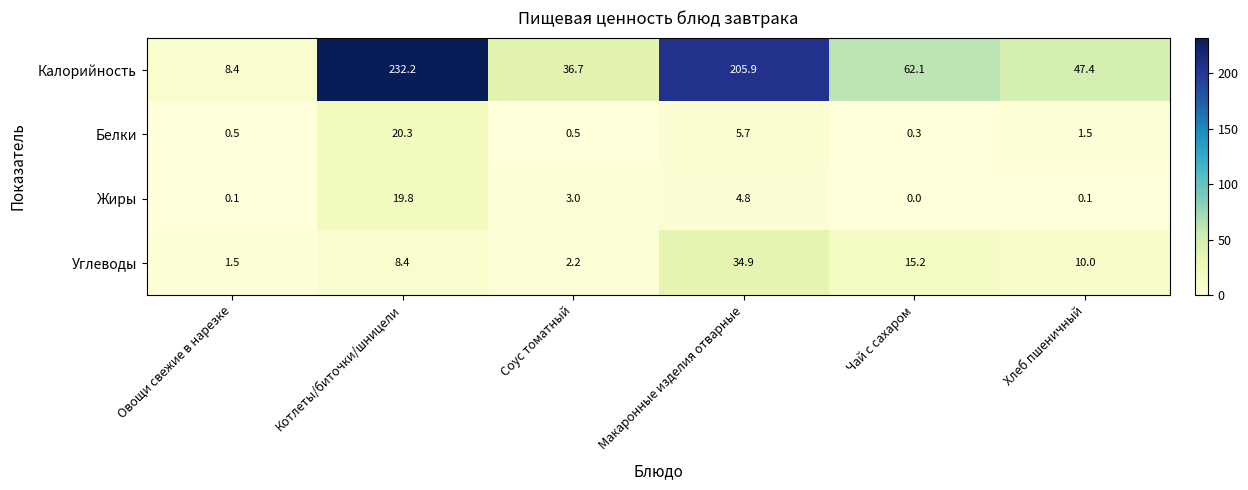

True or false: Жиры has a value of 1.4 at Соус томатный.

False